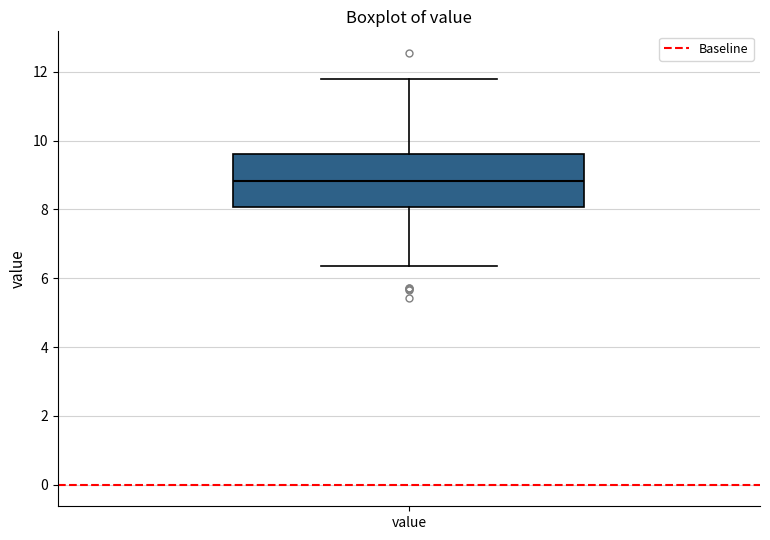

Transcribe this box plot: give where the median line is, the range the box spans, and where the two whiskers end, as read against the y-axis. The values are not printed on the chart, so give them approximately, as read against the axis.

median 8.8, box 8.0 to 9.6, whiskers 6.4 to 11.8